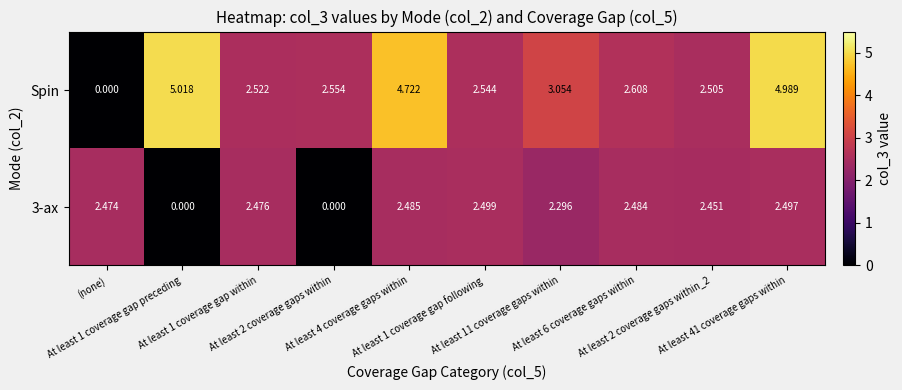

Which series has the largest total across all categories?

Spin